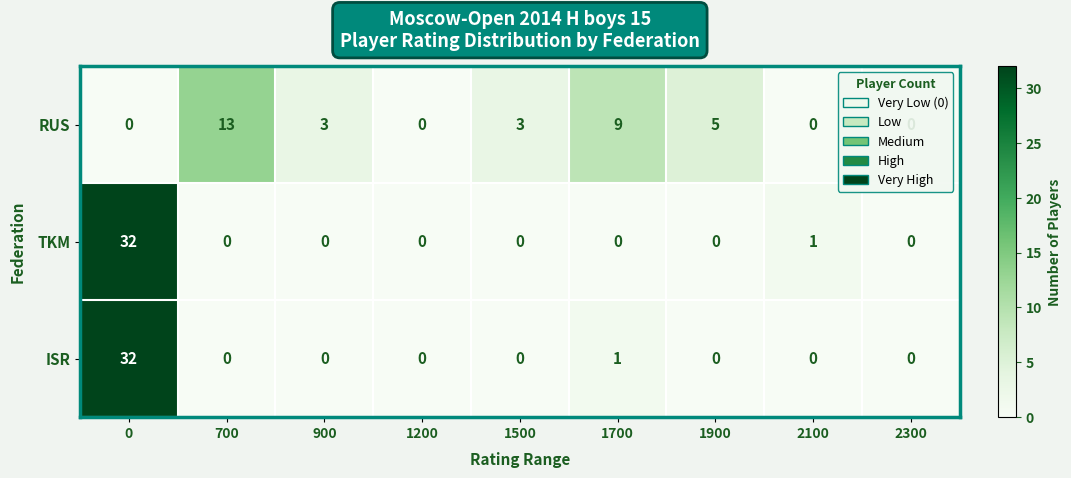

What is the total value across all series at 0?

64